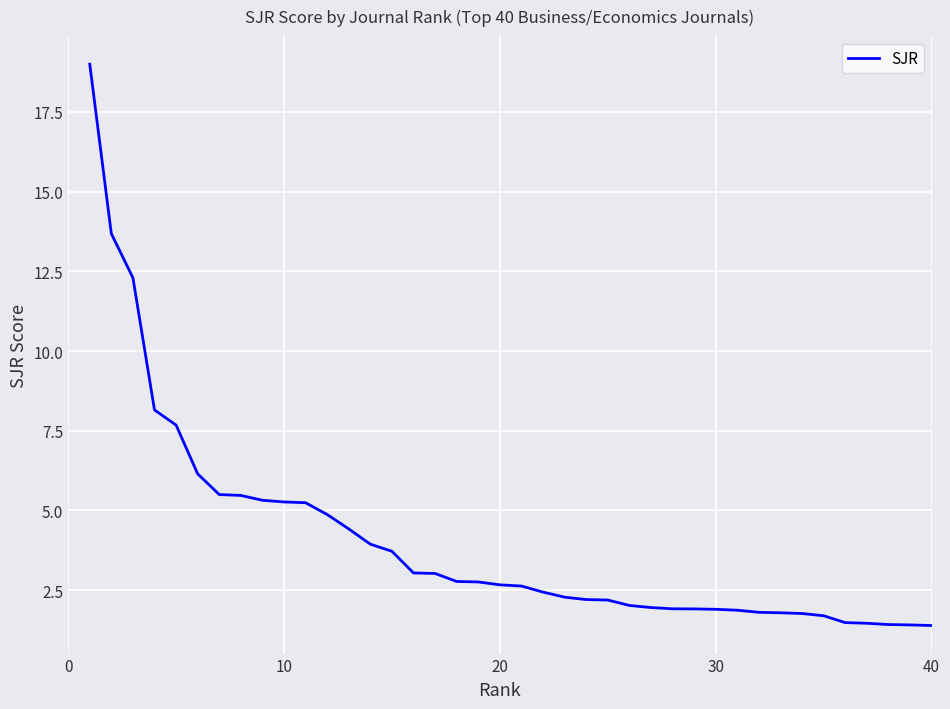

What is the greatest value displayed?

19.0